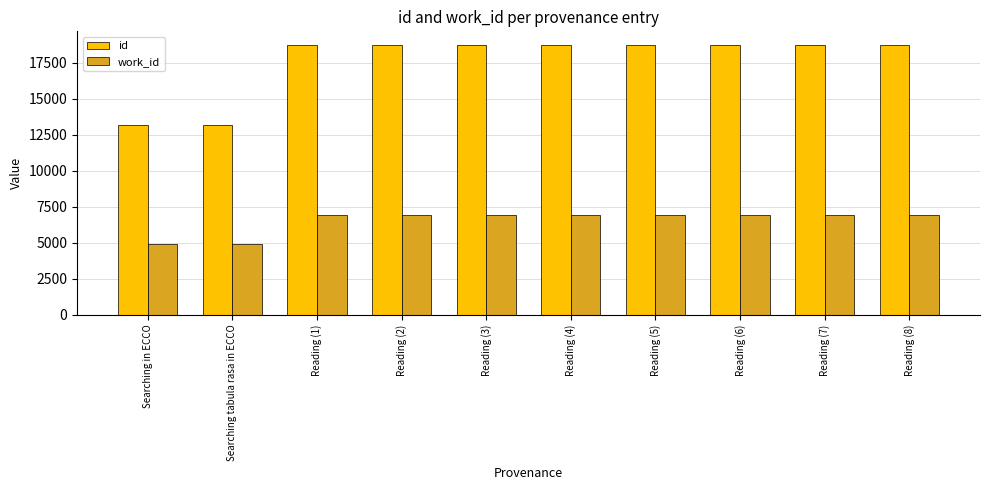

Which series has the largest total across all categories?

id